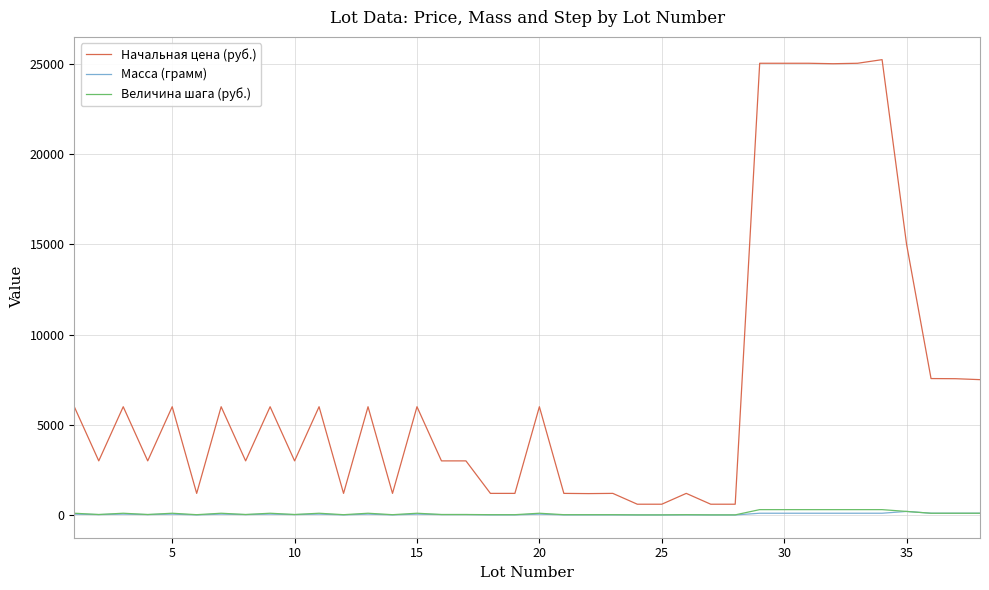

True or false: Масса (грамм) and Начальная цена (руб.) intersect in this chart.

False